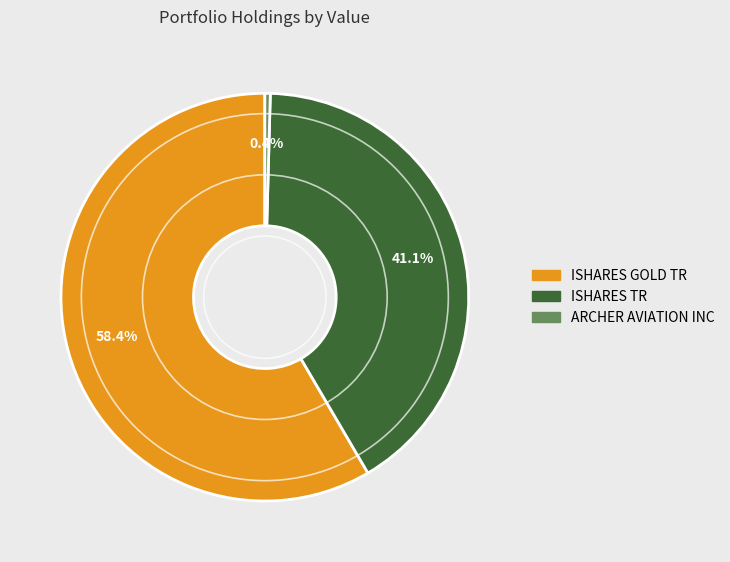

What percentage do ISHARES TR and ISHARES GOLD TR together represent?

99.6%